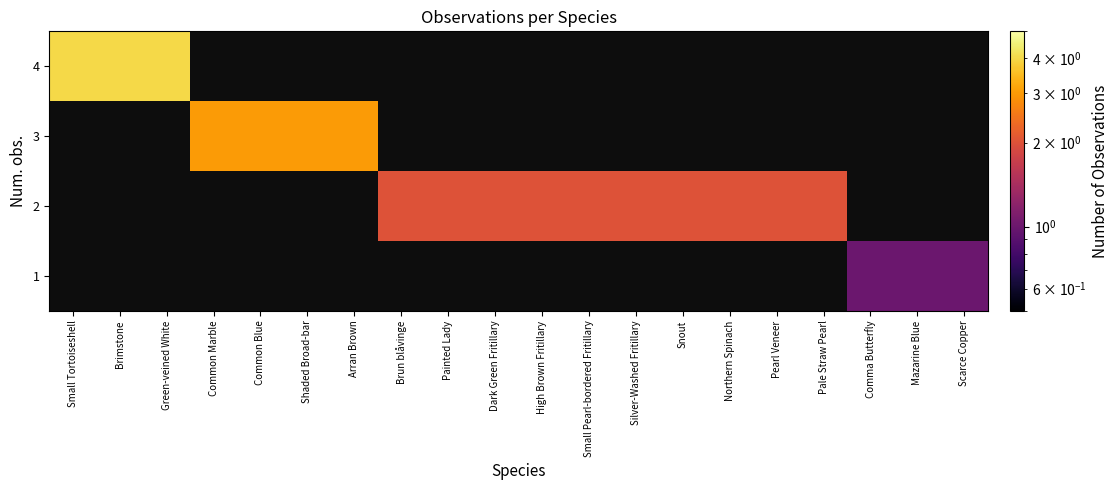

Rank the series by their maximum value, from highest to lowest.

4, 3, 2, 1